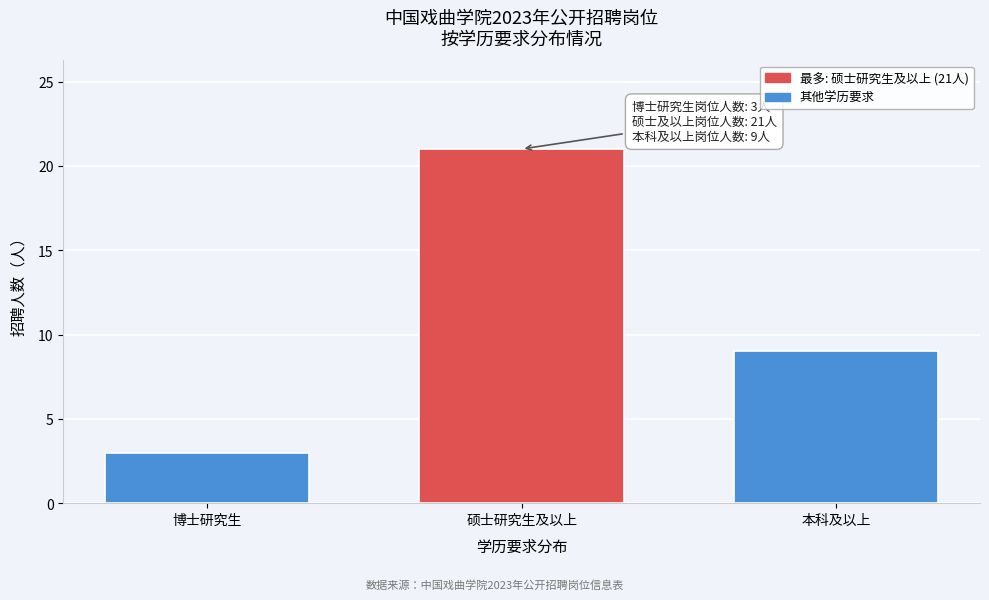

Reading right to left, extract all data points from this chart.

本科及以上=9	硕士研究生及以上=21	博士研究生=3